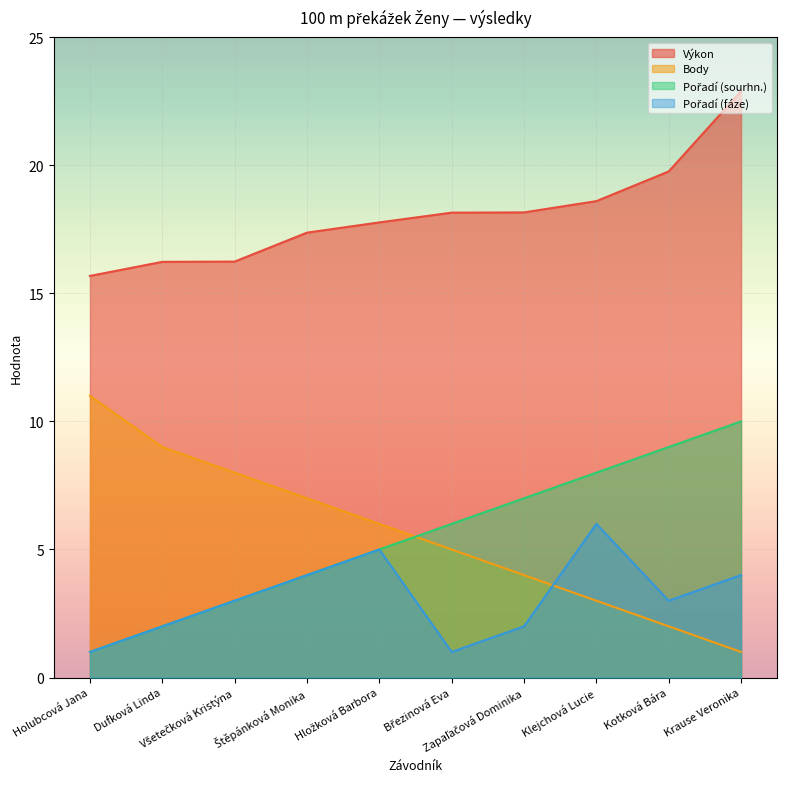

At which label does Výkon reach its peak?

Krause Veronika